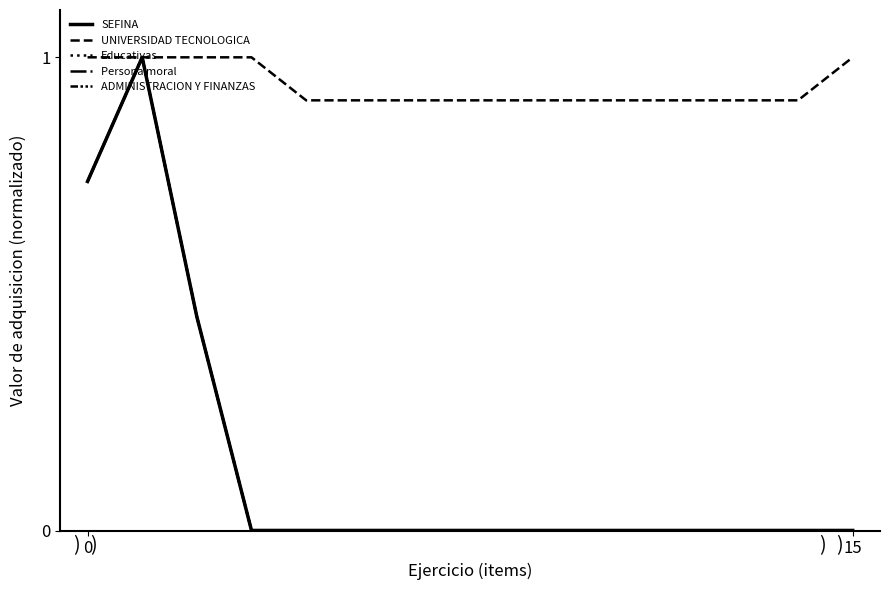

How many lines are shown in the chart?

5